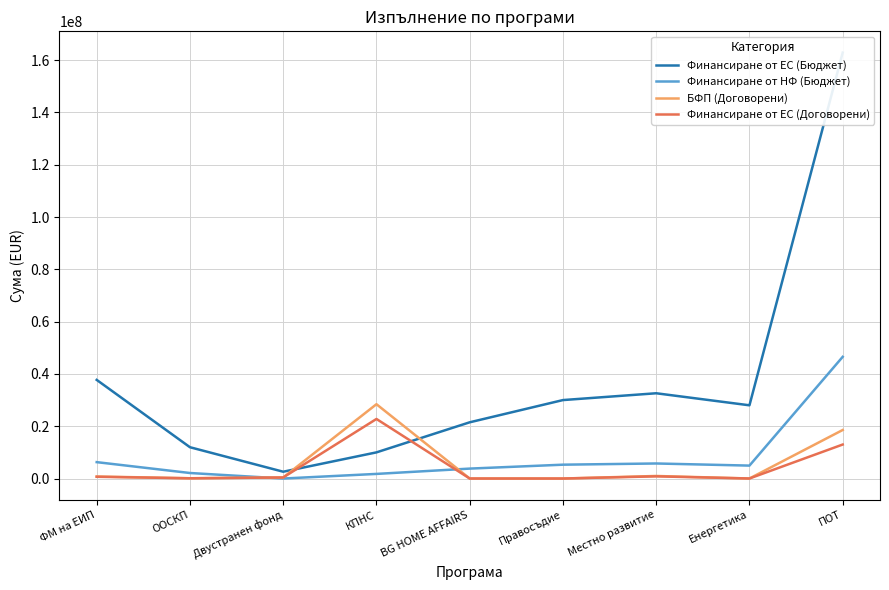

What is the average value of the Финансиране от ЕС (Бюджет) series?

37471779.0